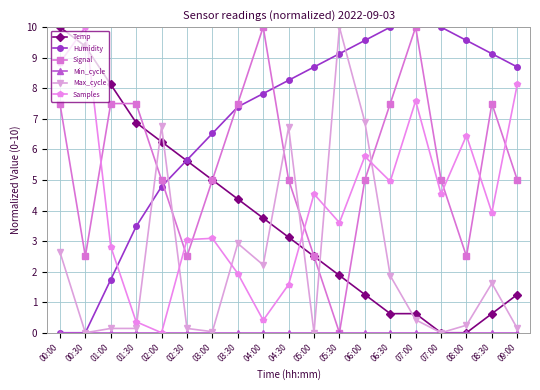

List the labels in order of Humidity value, largest first.

06:30, 07:00, 07:00, 06:00, 08:00, 05:30, 08:30, 05:00, 09:00, 04:30, 04:00, 03:30, 03:00, 02:30, 02:00, 01:30, 01:00, 00:00, 00:30